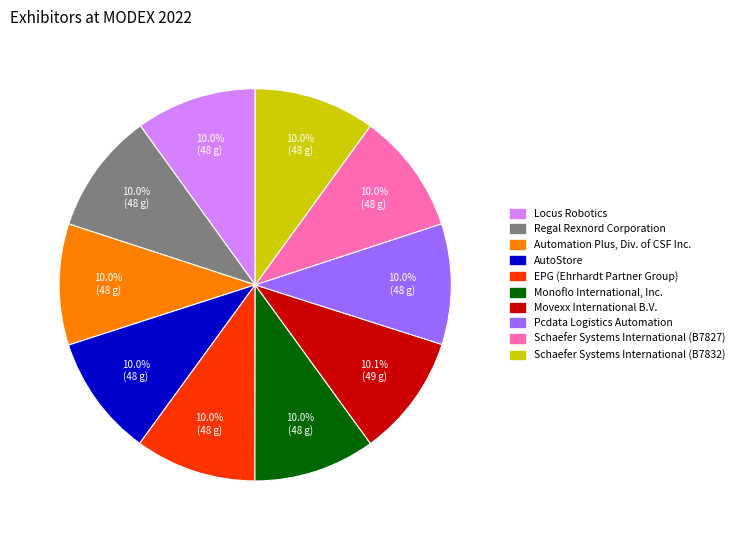

Count the number of slices in the pie.

10